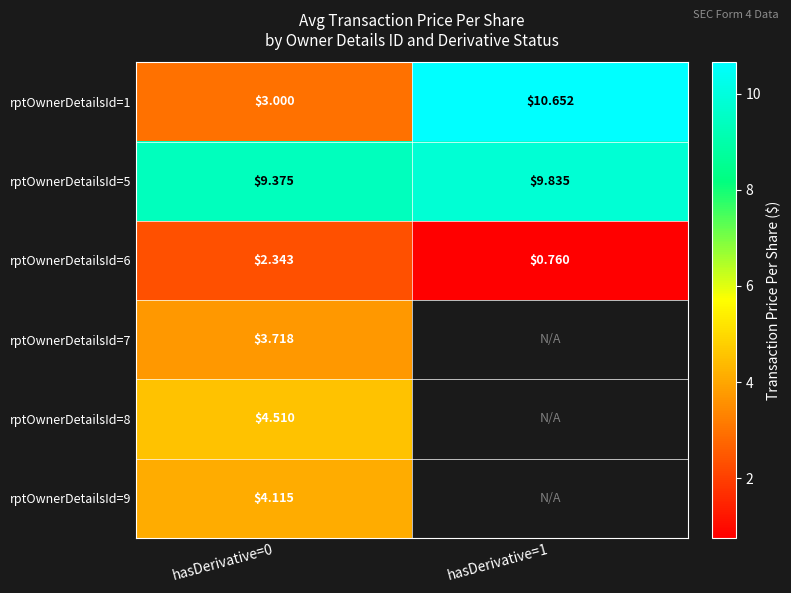

Is the value of rptOwnerDetailsId=6 at hasDerivative=1 greater than the value of rptOwnerDetailsId=7 at hasDerivative=0?

No